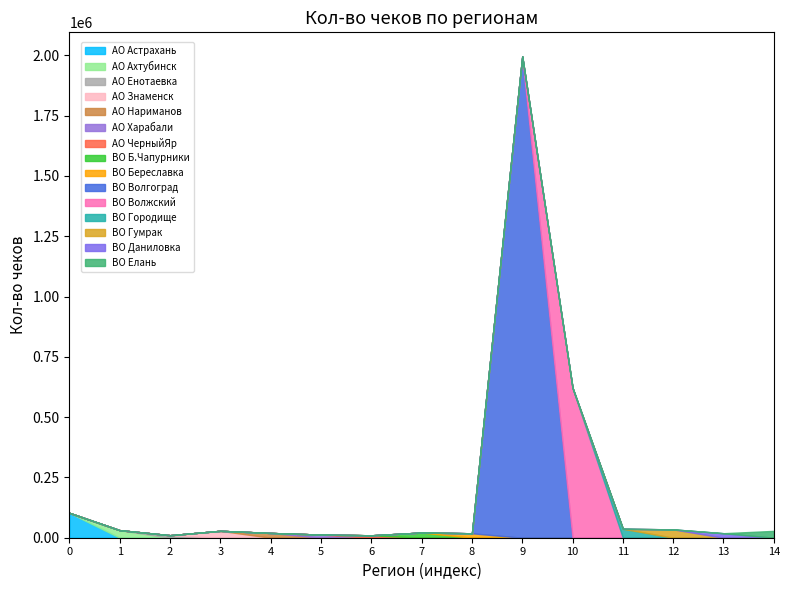

List the labels in order of value, smallest first.

АО ЧерныйЯр, АО Енотаевка, АО Харабали, ВО Береславка, ВО Даниловка, АО Нариманов, ВО Б.Чапурники, ВО Елань, АО Знаменск, АО Ахтубинск, ВО Гумрак, ВО Городище, АО Астрахань, ВО Волжский, ВО Волгоград